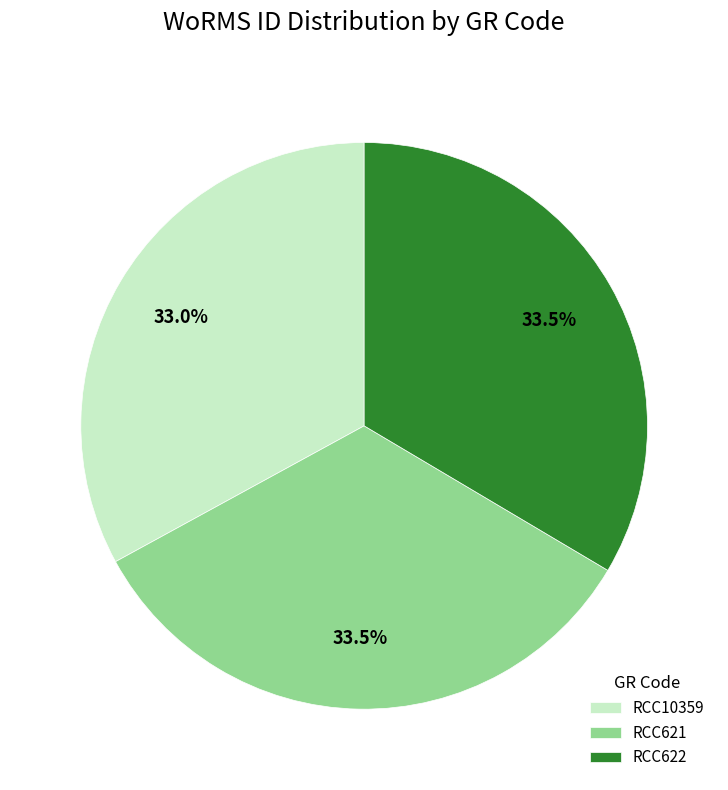

Does any single category account for the majority?

No